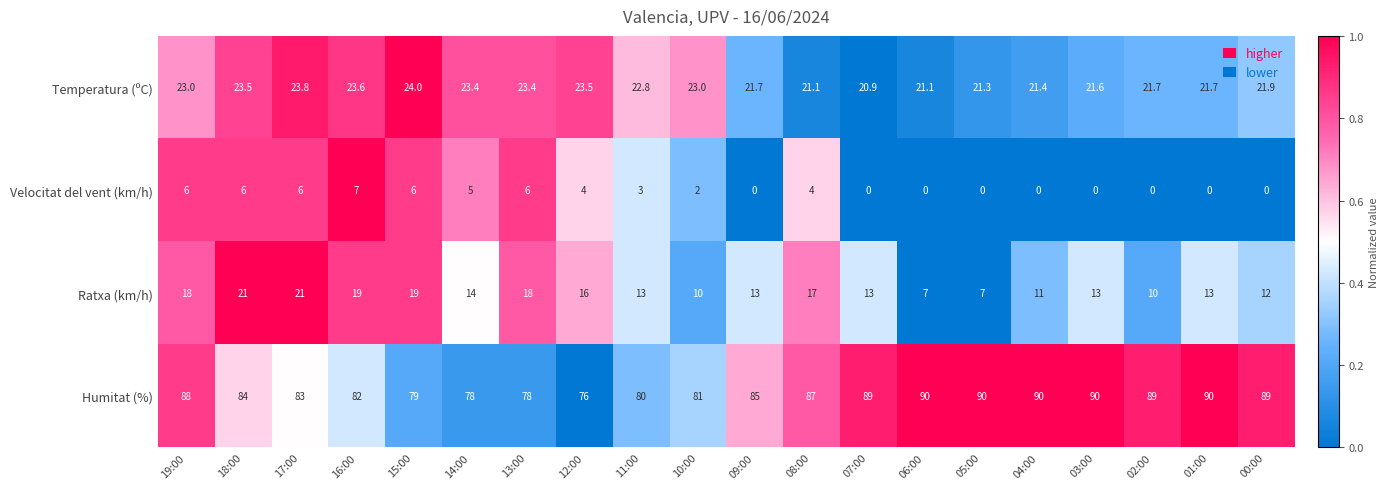

Is it true that Ratxa (km/h) equals 8.6 at 01:00?

False